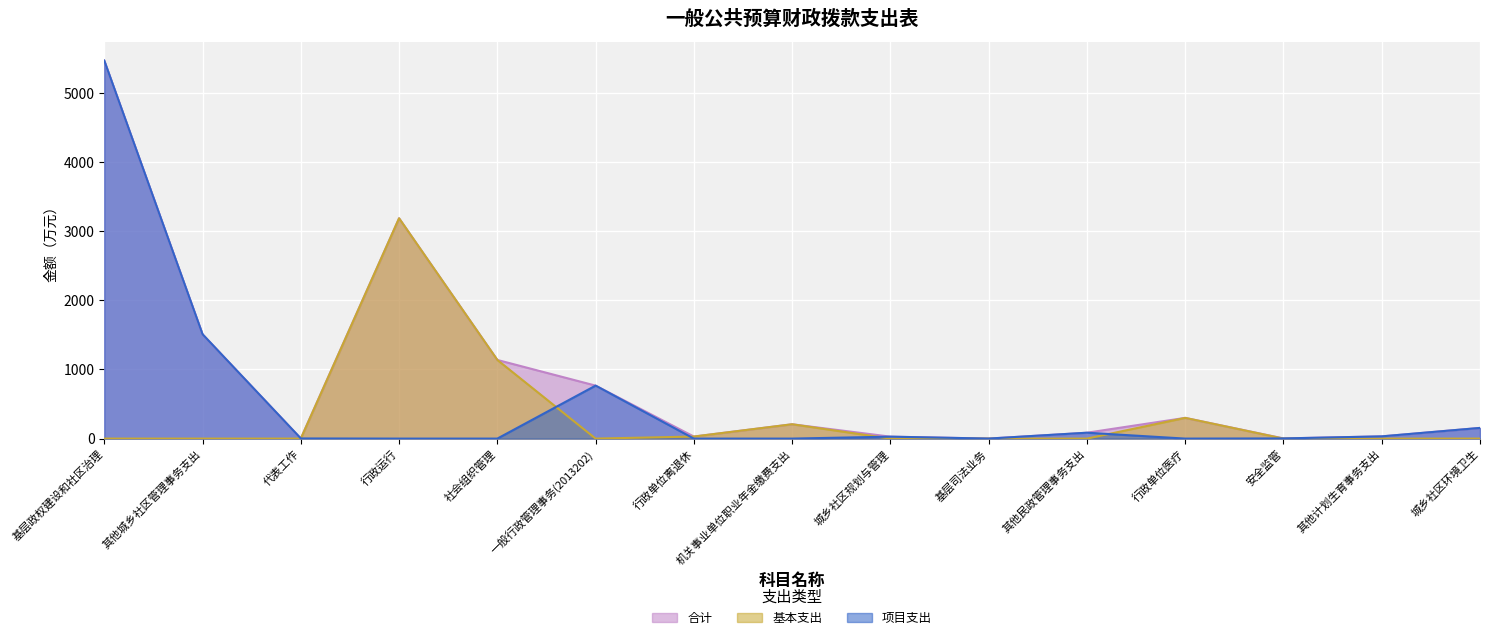

How many lines are shown in the chart?

3